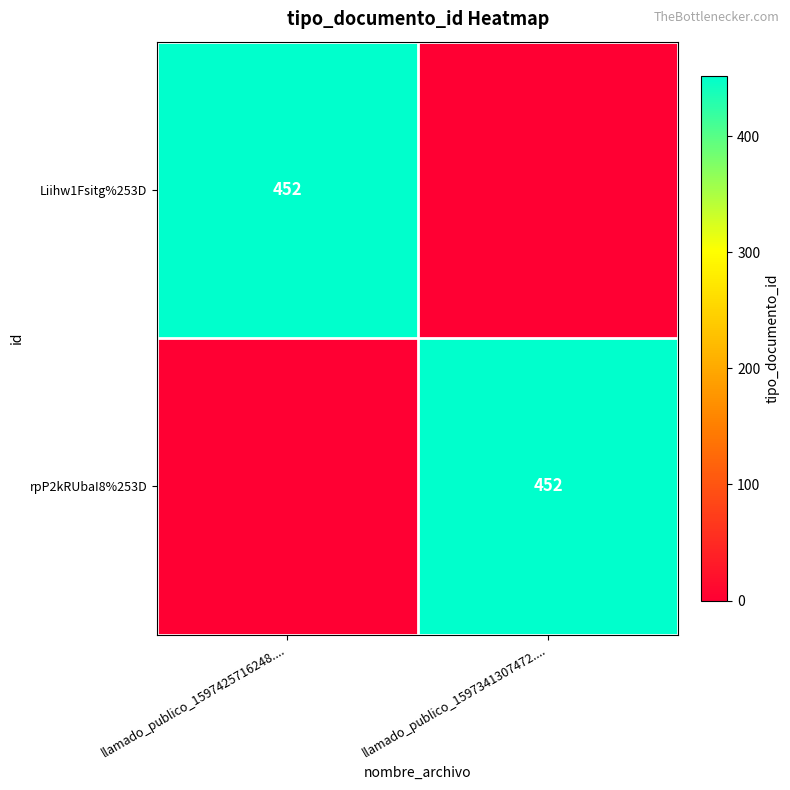

The value of rpP2kRUbaI8%253D at llamado_publico_1597341307472.... is 663. True or false?

False